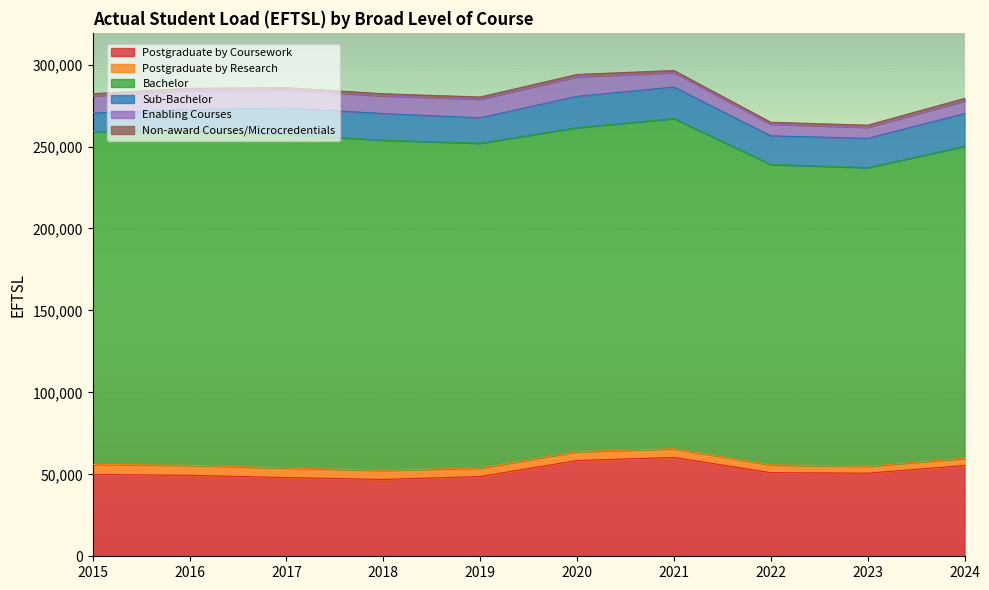

Reading right to left, extract all data points from this chart.

Postgraduate by Coursework: 2024=55376	2023=50705	2022=51028	2021=60309	2020=58436	2019=48669	2018=46895	2017=48033	2016=49404	2015=49896
Postgraduate by Research: 2024=4408	2023=4204	2022=4746	2021=5291	2020=5420	2019=5199	2018=5545	2017=5791	2016=6102	2015=6212
Bachelor: 2024=190358	2023=182228	2022=183274	2021=201499	2020=197694	2019=198158	2018=201411	2017=203562	2016=204160	2015=203039
Sub-Bachelor: 2024=19989	2023=17886	2022=17489	2021=19218	2020=19095	2019=15533	2018=16278	2017=16121	2016=12969	2015=11265
Enabling Courses: 2024=7676	2023=6688	2022=7120	2021=8814	2020=11923	2019=11411	2018=10780	2017=11054	2016=11545	2015=10493
Non-award Courses/Microcredentials: 2024=1572	2023=1328	2022=1159	2021=1260	2020=1412	2019=1251	2018=1295	2017=1357	2016=1323	2015=1327